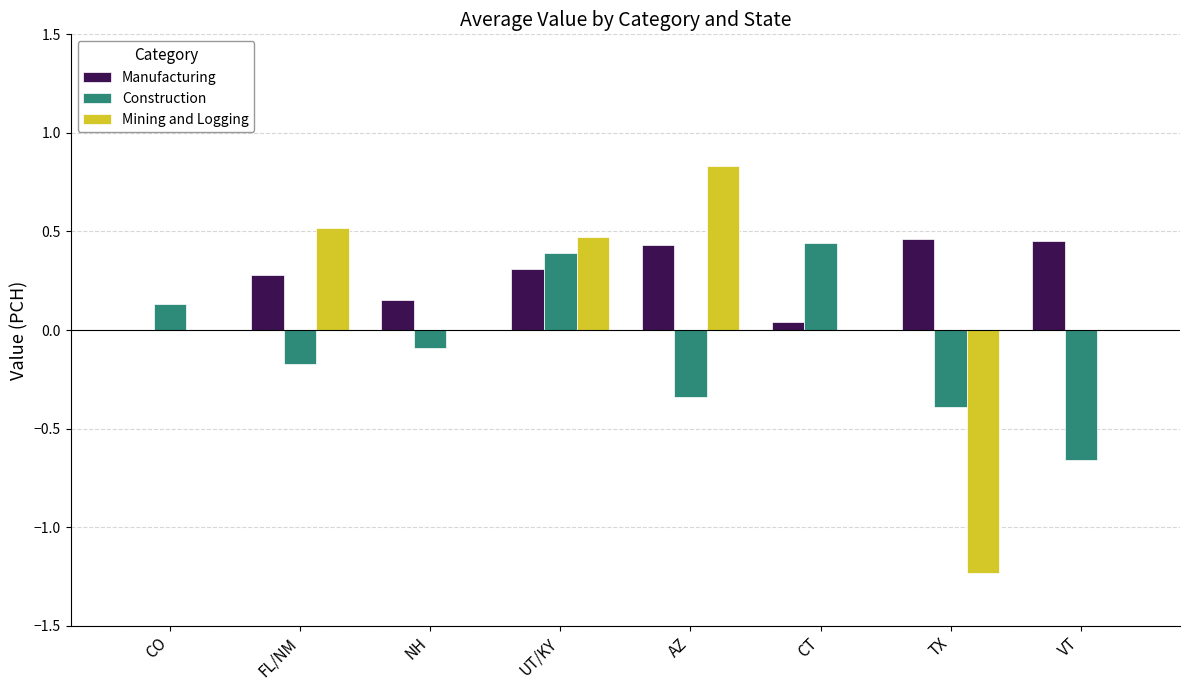

How many series are shown in this chart?

3